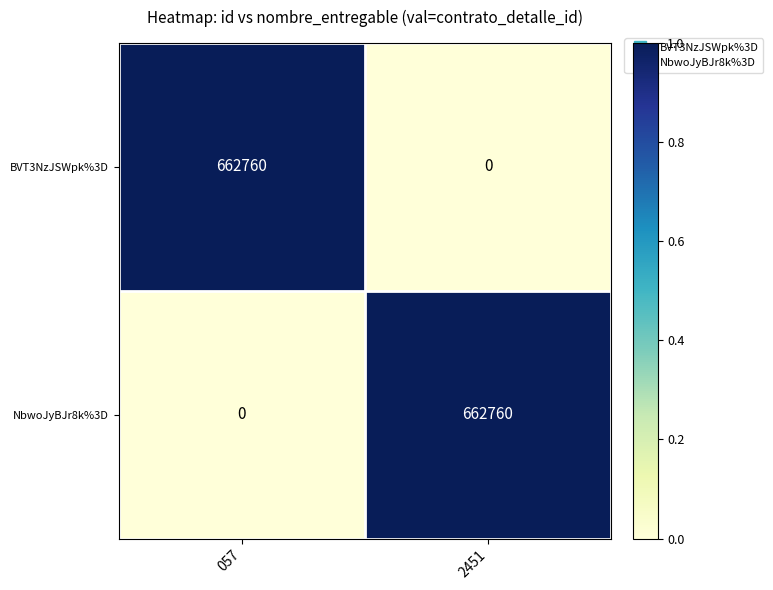

What is the total value across all series at 2451?

662760